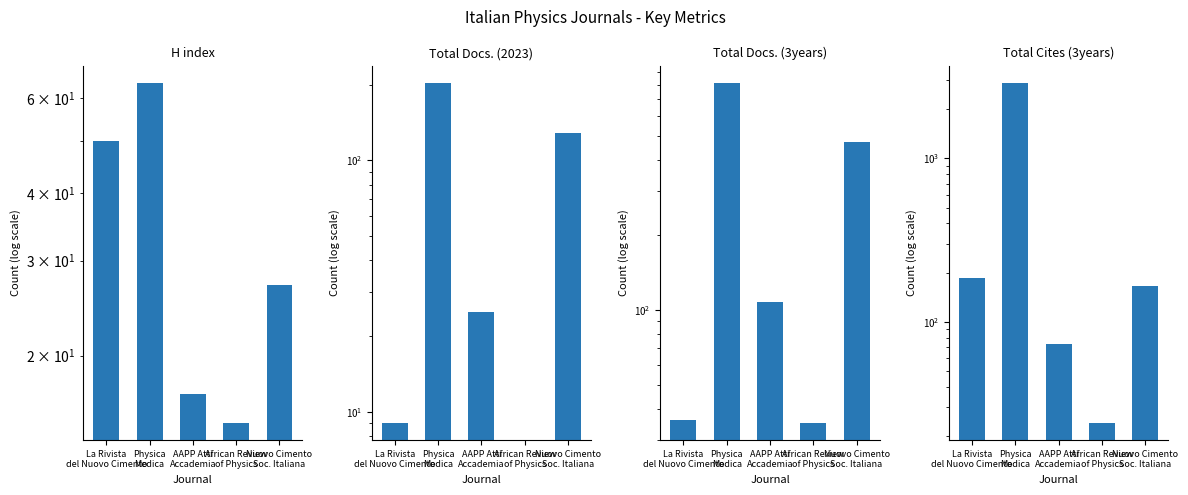

True or false: Total Cites (3years) has a value of 32 at African Review
of Physics.

False